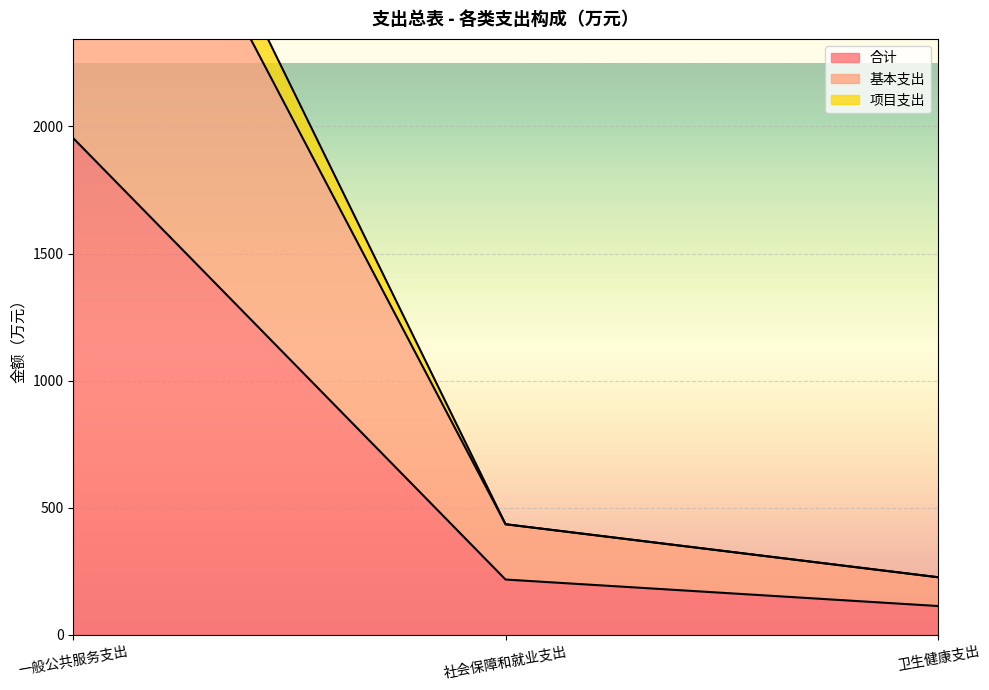

Between 社会保障和就业支出 and 卫生健康支出, which series saw the biggest shift?

基本支出